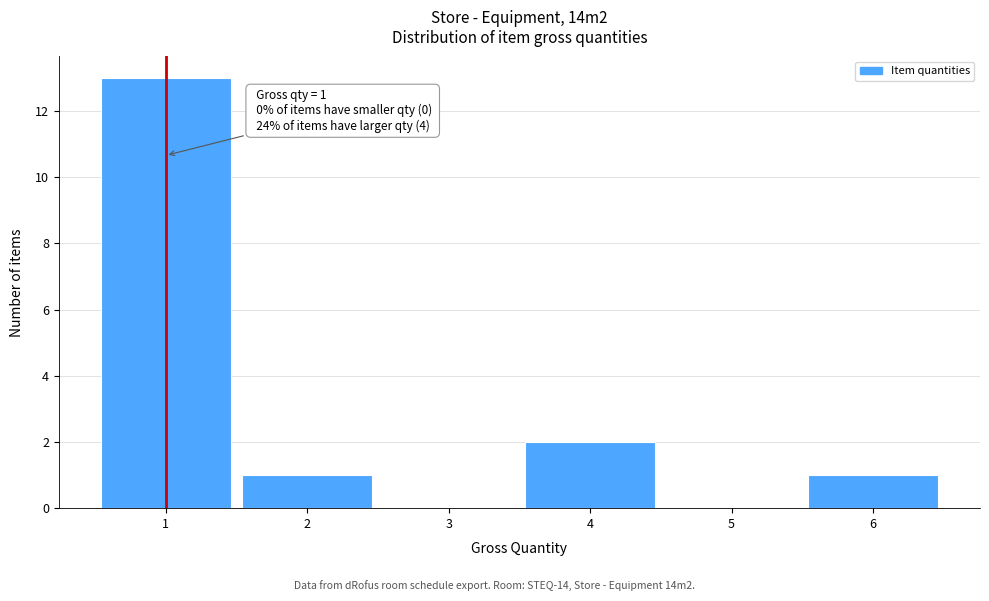

Which range on the x-axis has the tallest bar?

0.5 to 1.5